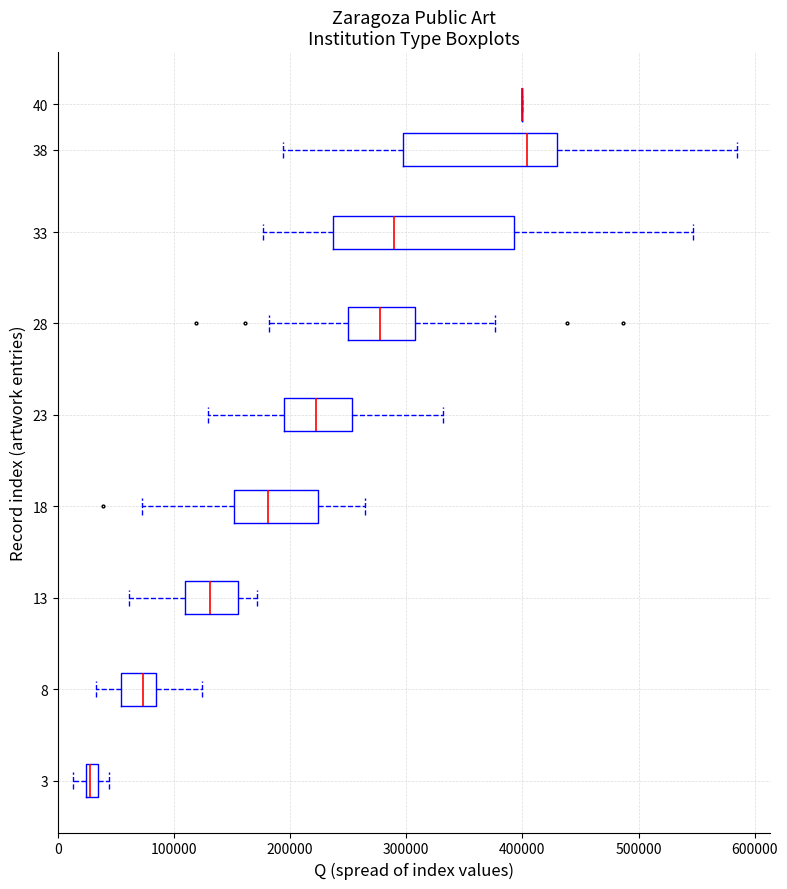

Comparing the boxes themselves (not the whiskers), which one is the widest?

33